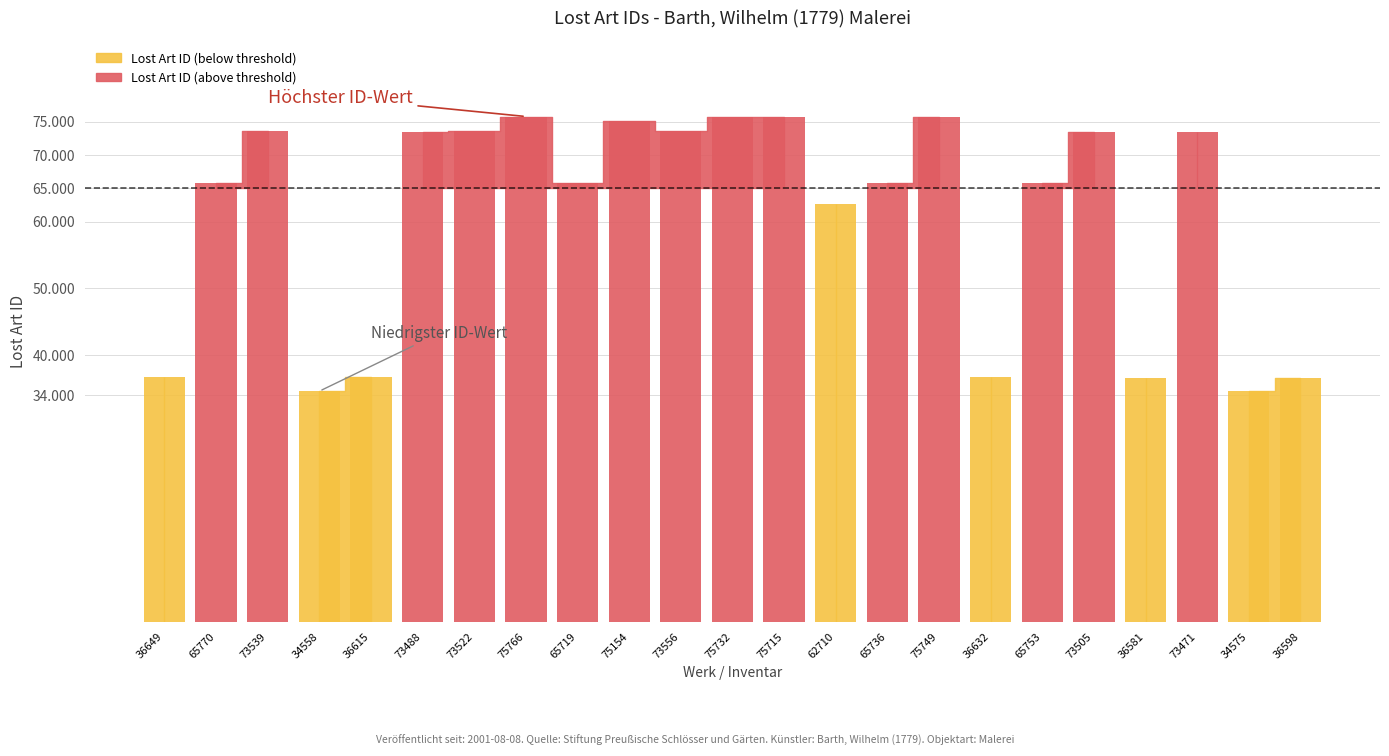

Reading left to right, extract all data points from this chart.

36649	65770	73539	34558	36615	73488	73522	75766	65719	75154	73556	75732	75715	62710	65736	75749	36632	65753	73505	36581	73471	34575	36598